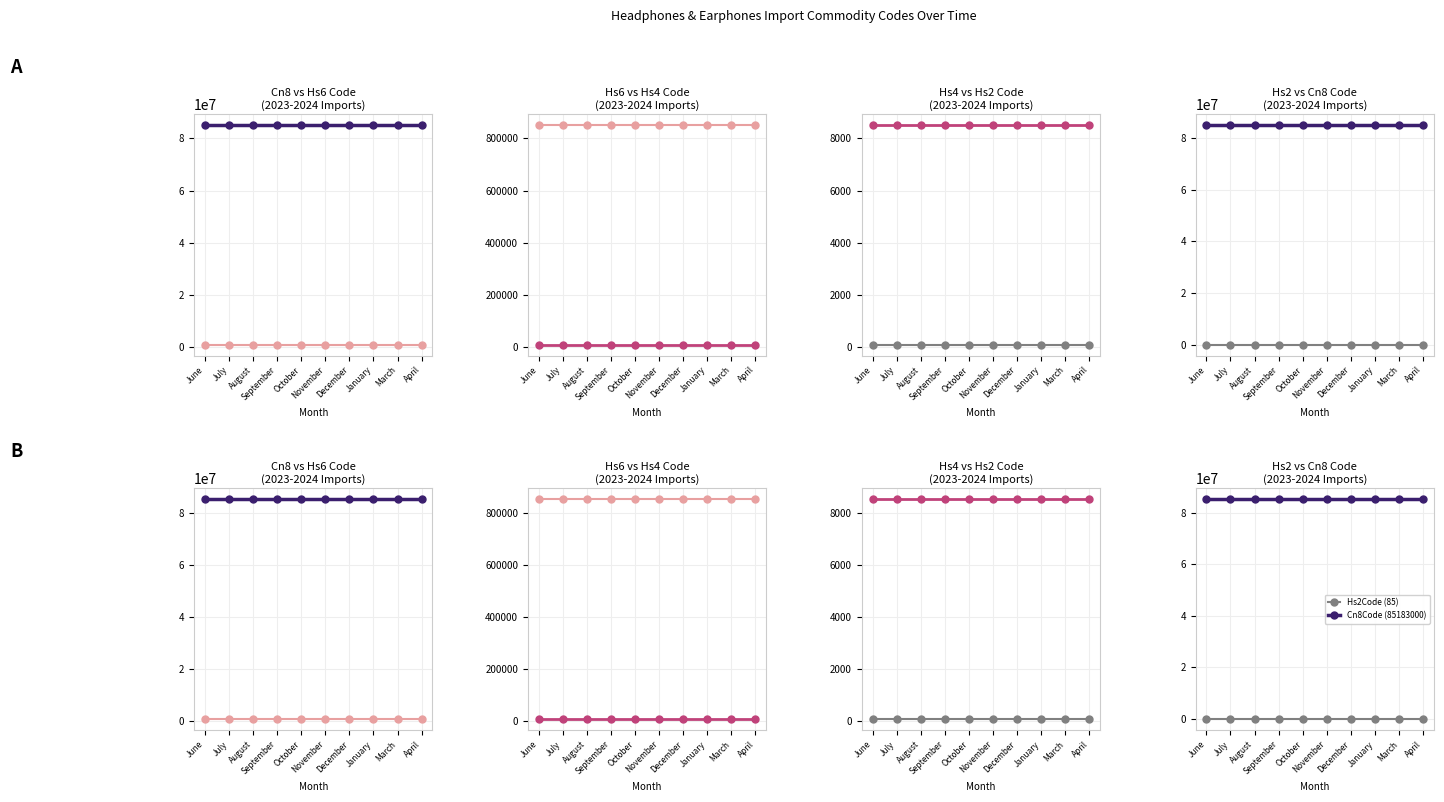

True or false: Hs2Code (85) has more than 1 points higher than both neighbors.

False